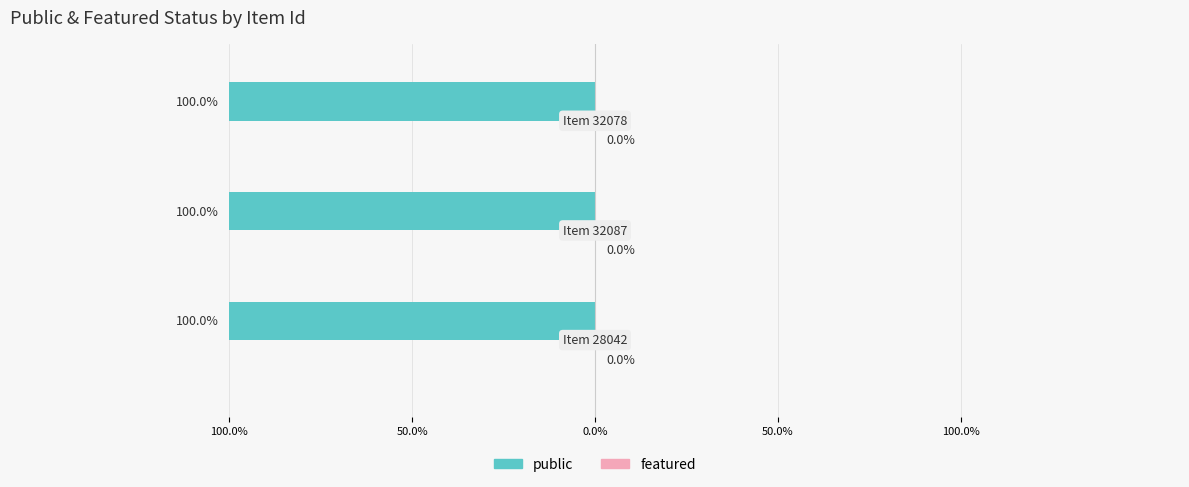

Count the number of data series in this chart.

2